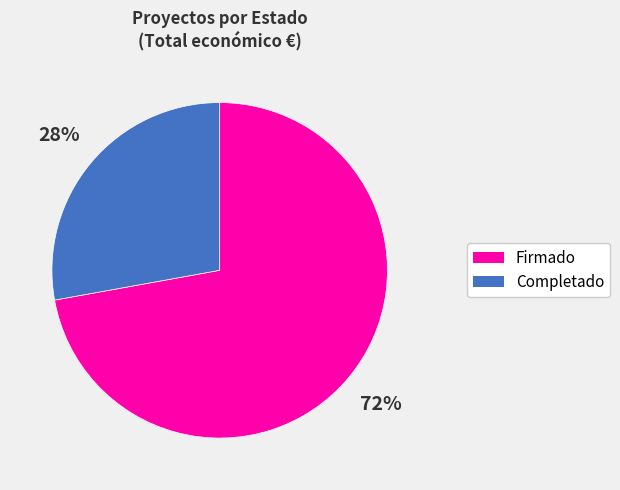

To the nearest percent, what is the difference between the largest and smallest slice percentages?

44%